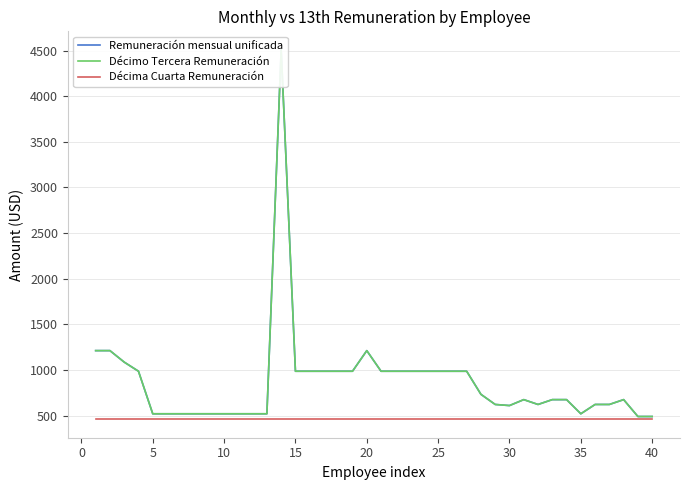

What is the sum of all Décima Cuarta Remuneración values?

18400